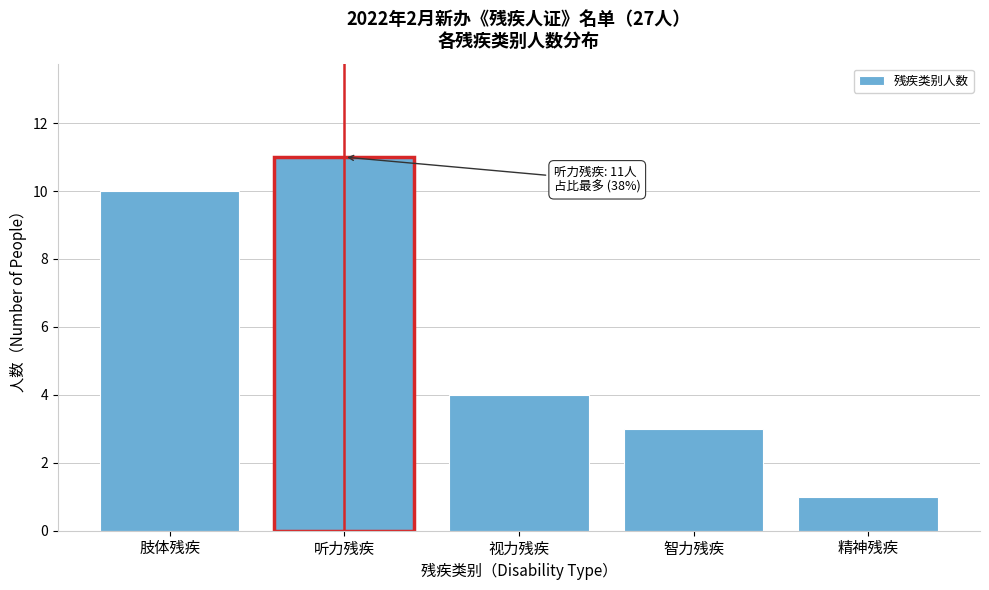

Reading left to right, what are all the values shown in this chart?

10	11	4	3	1